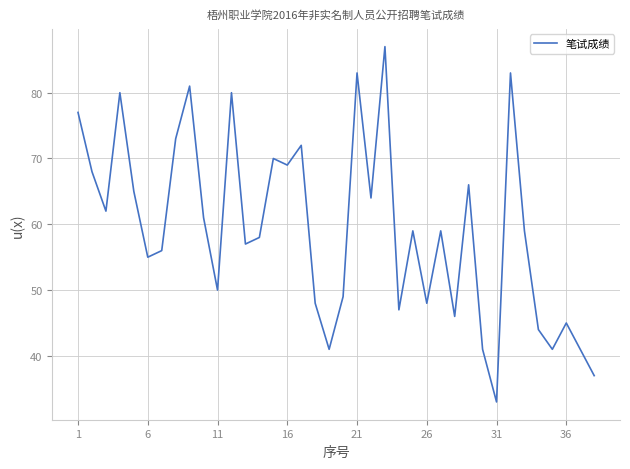

What is the minimum value shown in the chart?

33